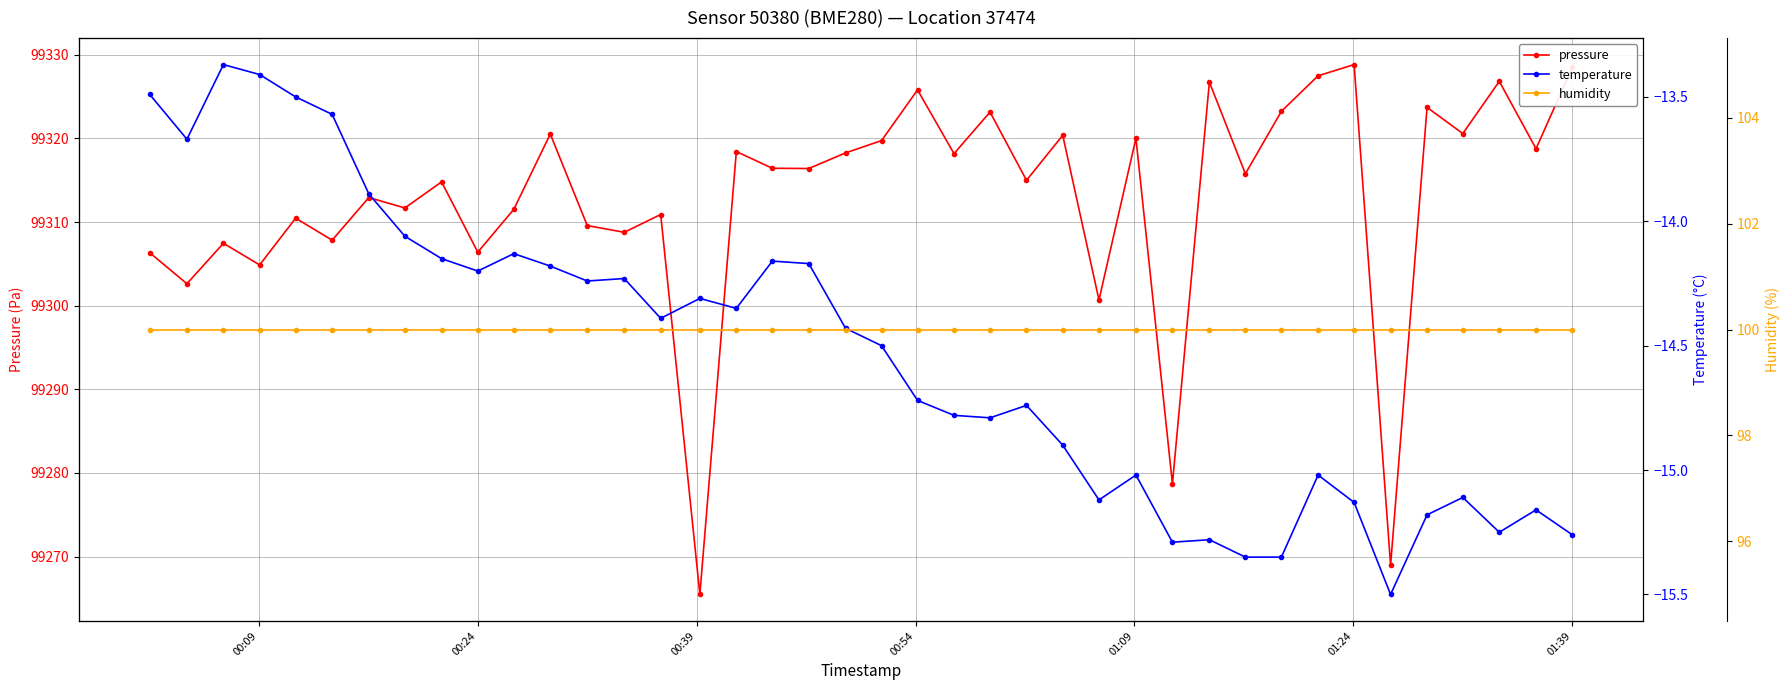

What are all the series names shown in the legend?

pressure, temperature, humidity